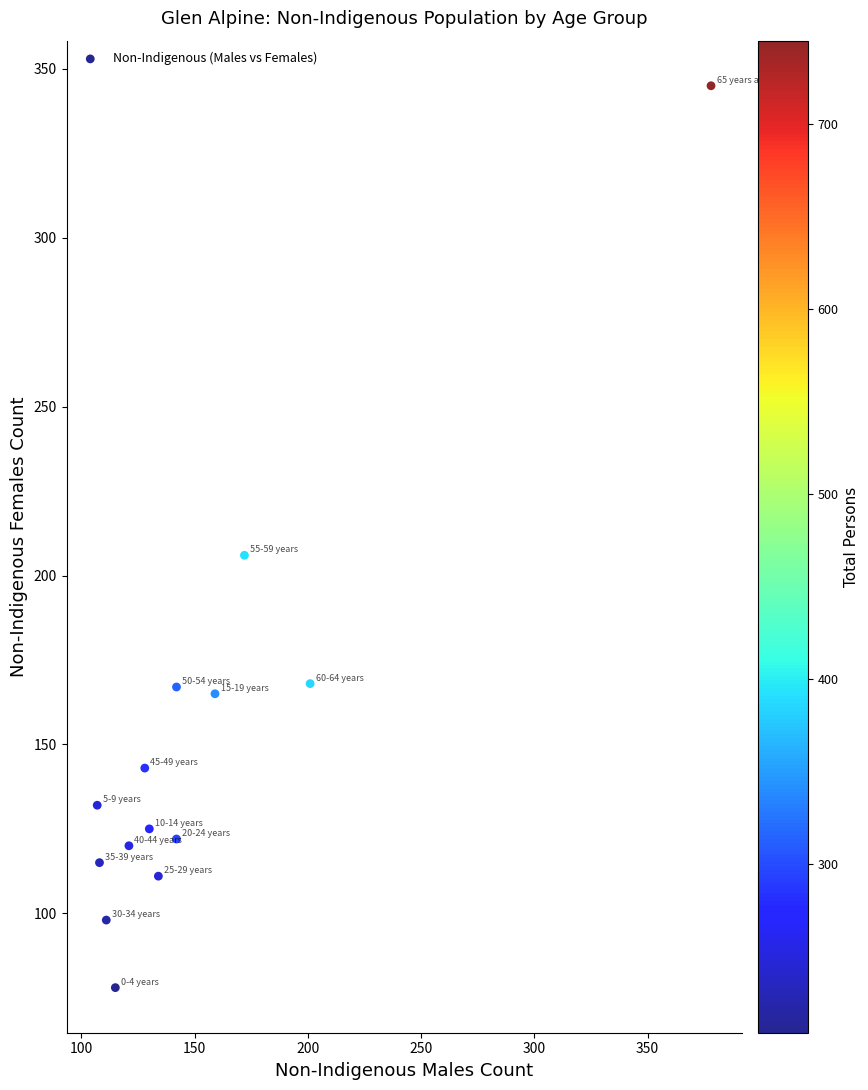

What is the range of Y values (max minus min)?

267